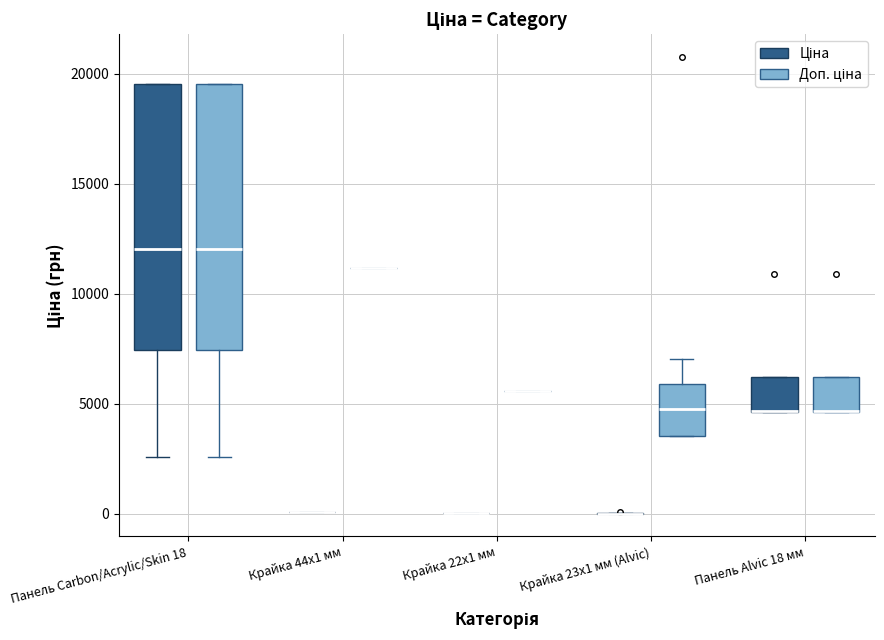

Reading left to right, transcribe this box plot: for each box, give where its median line is, the range the box spans, and where its two whiskers end, as read against the y-axis. The values are not printed on the chart, so give them approximately, as read against the axis.

Панель Carbon/Acrylic/Skin 18 (Ціна): median 12000, box 7500 to 19500, whiskers 2500 to 19500
Панель Carbon/Acrylic/Skin 18 (Доп. ціна): median 12000, box 7500 to 19500, whiskers 2500 to 19500
Крайка 44x1 мм (Ціна): box collapsed to a line at 0, whiskers 0 to 0
Крайка 44x1 мм (Доп. ціна): box collapsed to a line at 11000, whiskers 11000 to 11000
Крайка 22x1 мм (Ціна): box collapsed to a line at 0, whiskers 0 to 0
Крайка 22x1 мм (Доп. ціна): box collapsed to a line at 5500, whiskers 5500 to 5500
Крайка 23x1 мм (Alvic) (Ціна): box collapsed to a line at 0, whiskers 0 to 0
Крайка 23x1 мм (Alvic) (Доп. ціна): median 5000, box 3500 to 6000, whiskers 3500 to 7000
Панель Alvic 18 мм (Ціна): median 4500 (drawn on the box's lower edge), box 4500 to 6000, whiskers 4500 to 6000
Панель Alvic 18 мм (Доп. ціна): median 4500 (drawn on the box's lower edge), box 4500 to 6000, whiskers 4500 to 6000